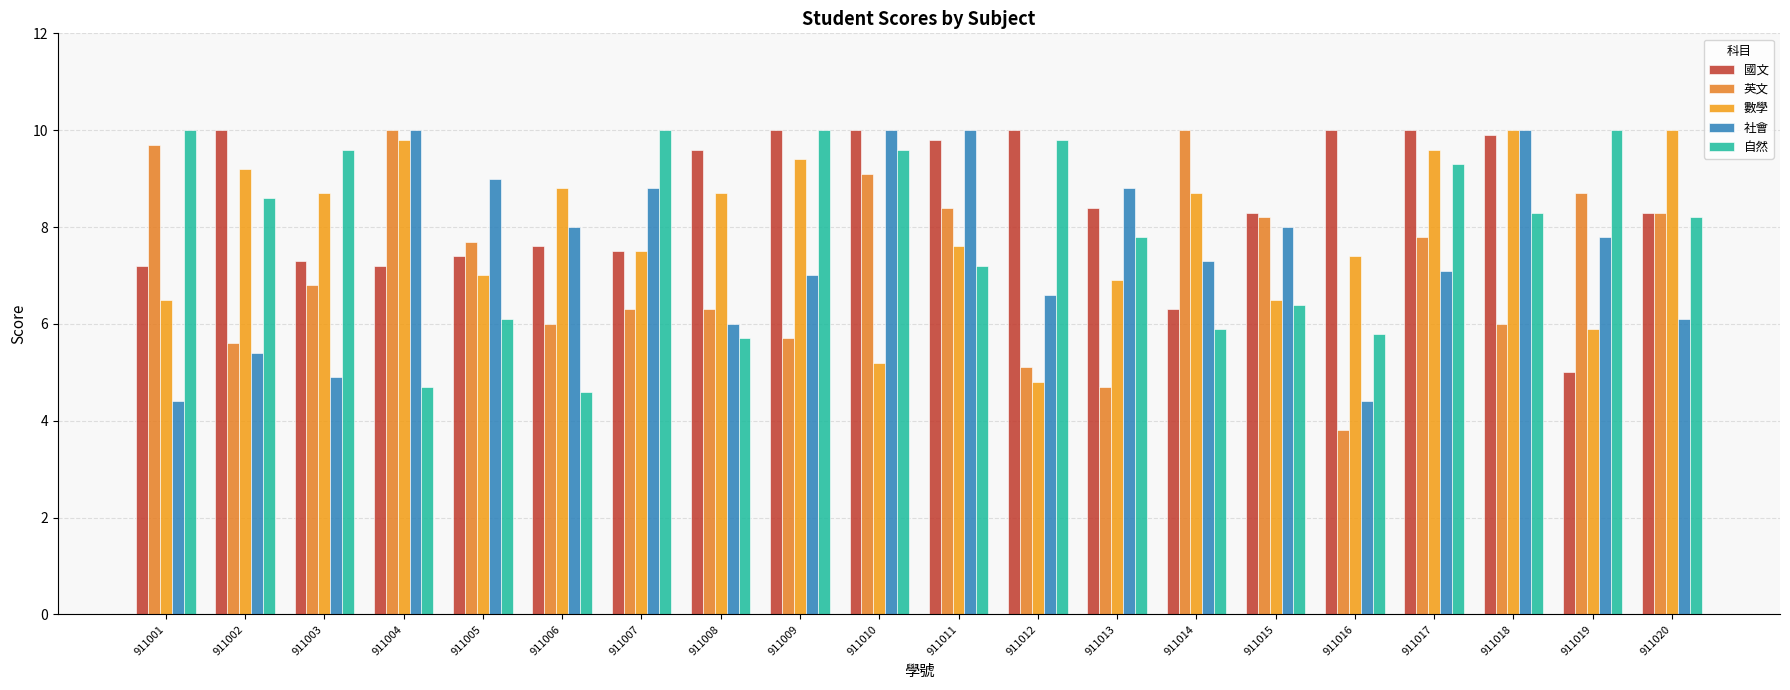

List the series in order of their peak value, lowest first.

國文, 英文, 數學, 社會, 自然